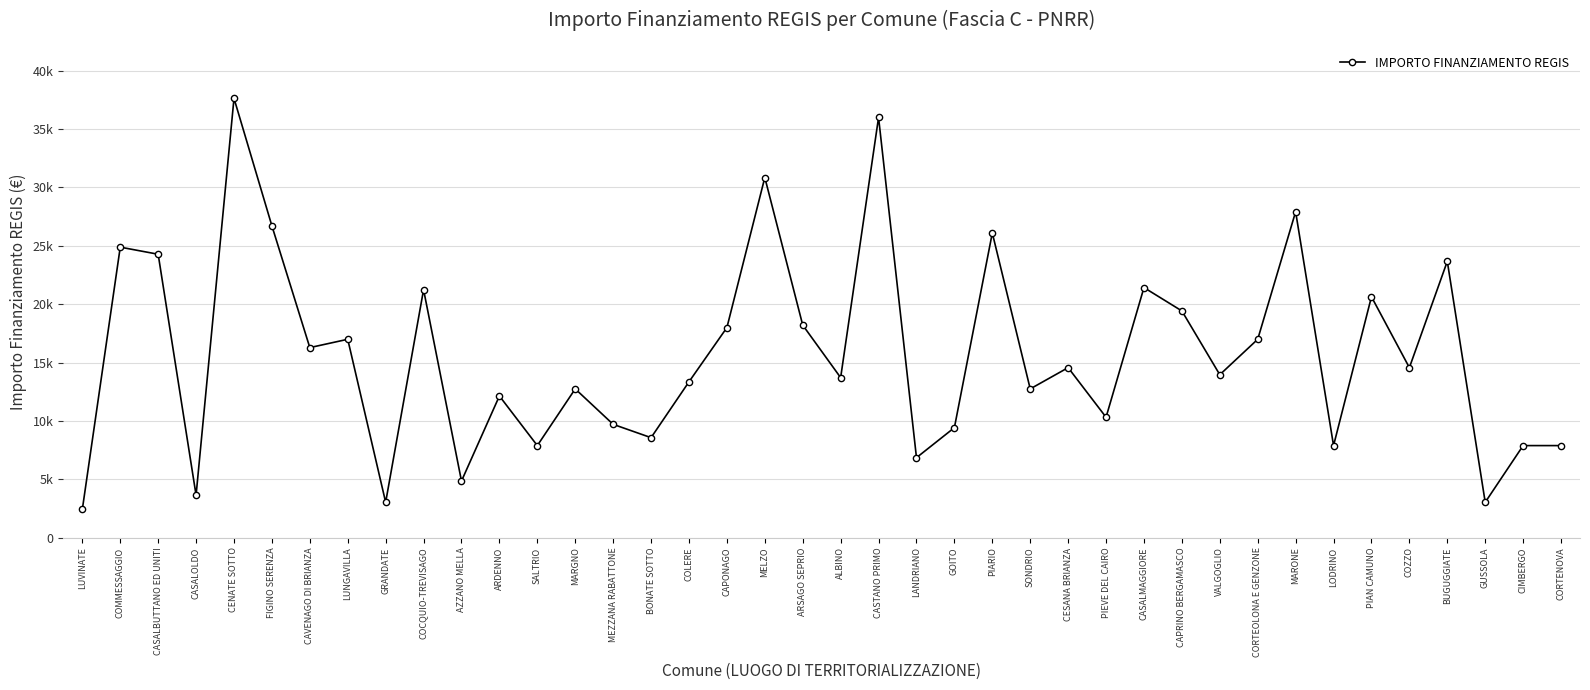

Does the chart have visible grid lines?

Yes